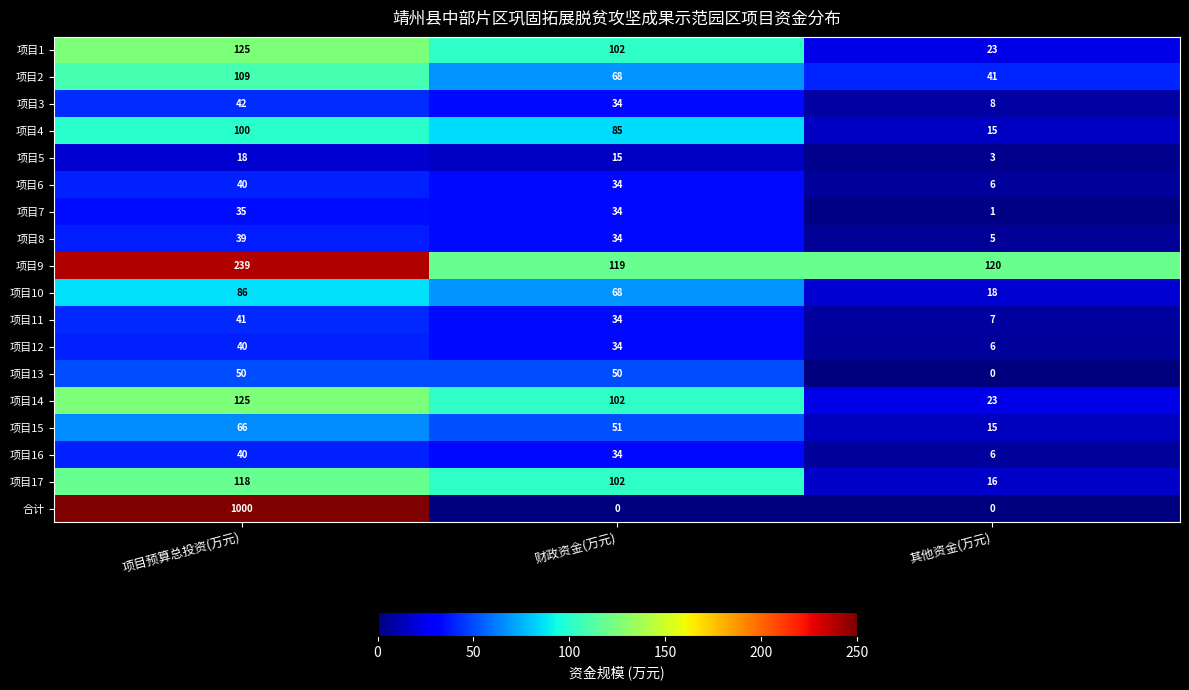

What is the difference between the highest and lowest values at 项目预算总投资(万元)?

982